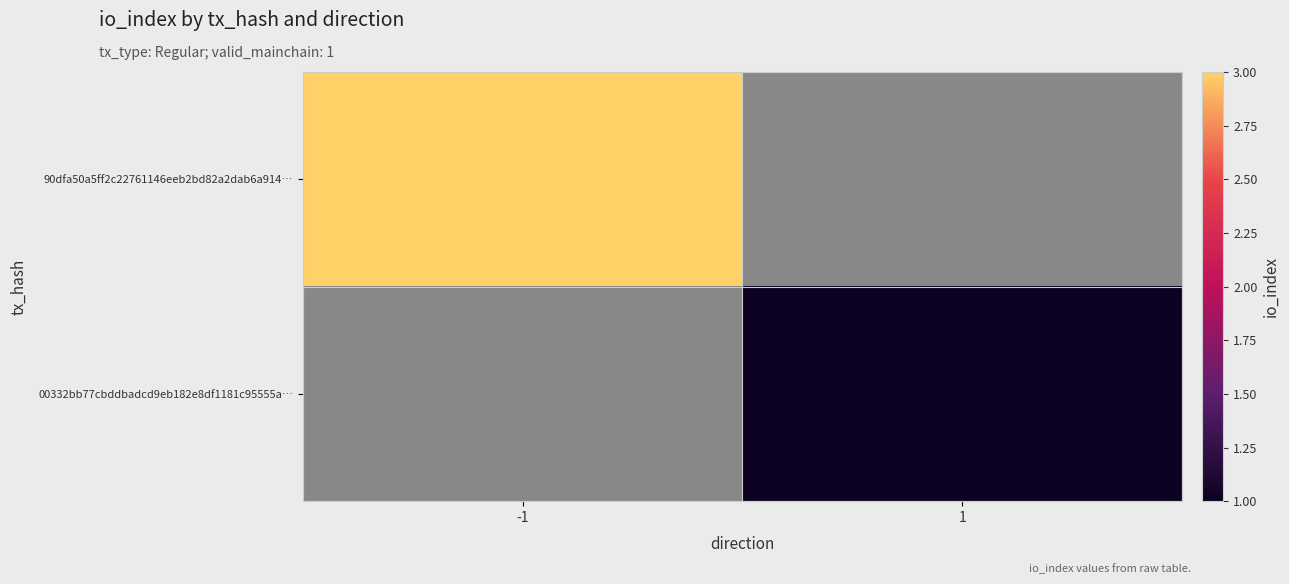

The 00332bb77cbddbadcd9eb182e8df1181c95555a… series shows 0.4 at 1. True or false?

False